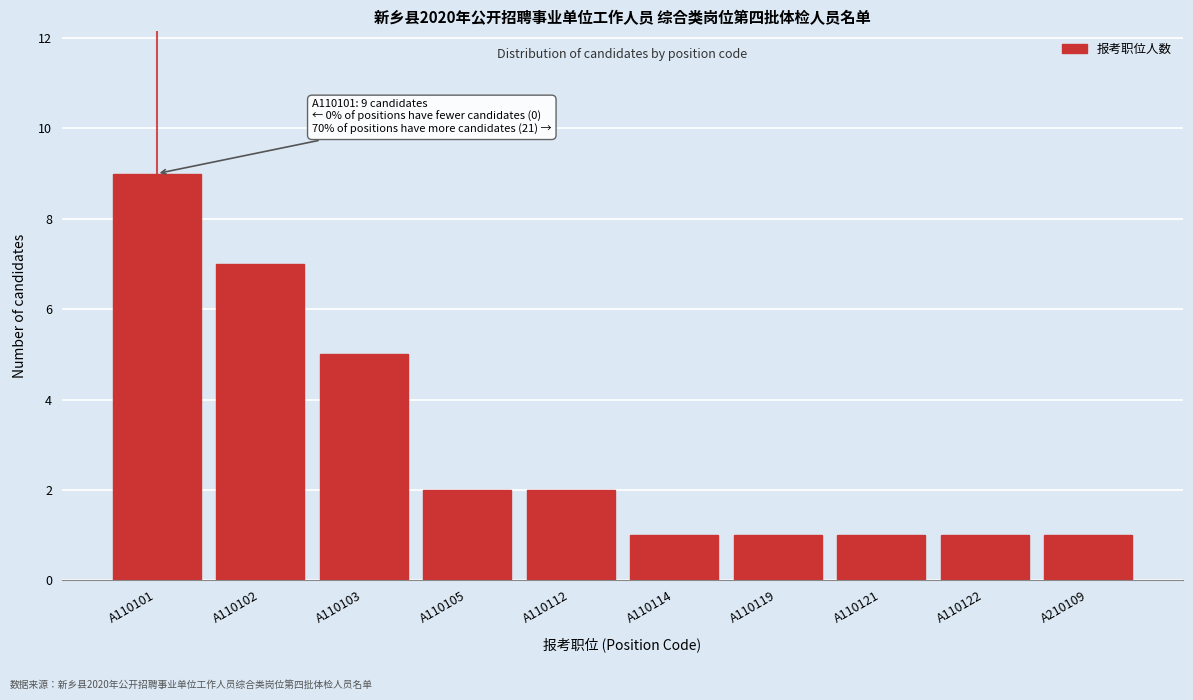

Reading right to left, extract all data points from this chart.

1	1	1	1	1	2	2	5	7	9